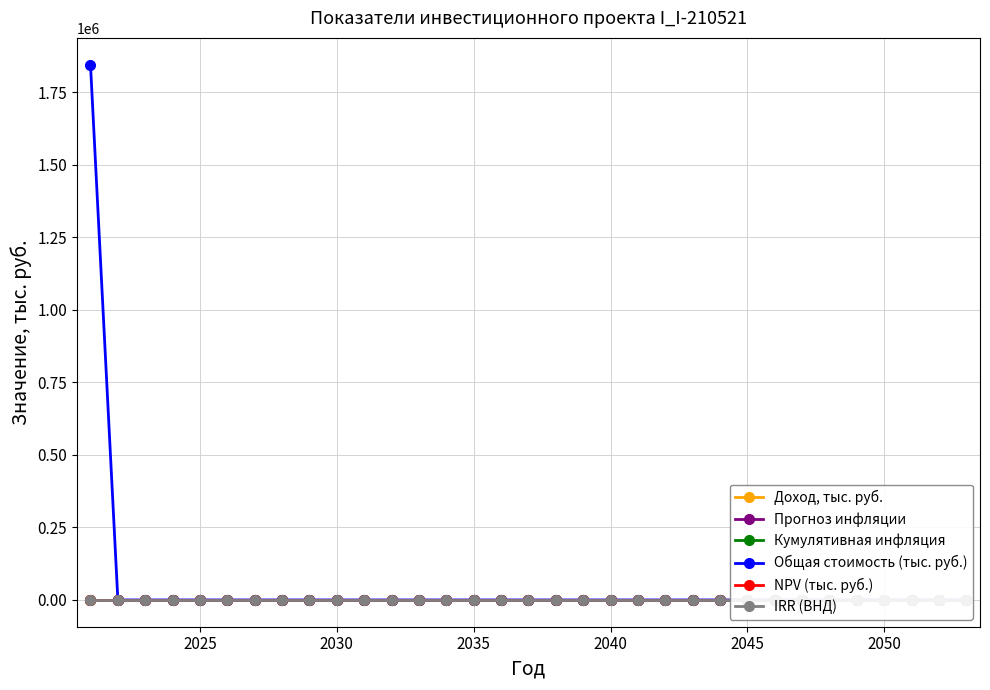

Count the number of categories in the chart.

33